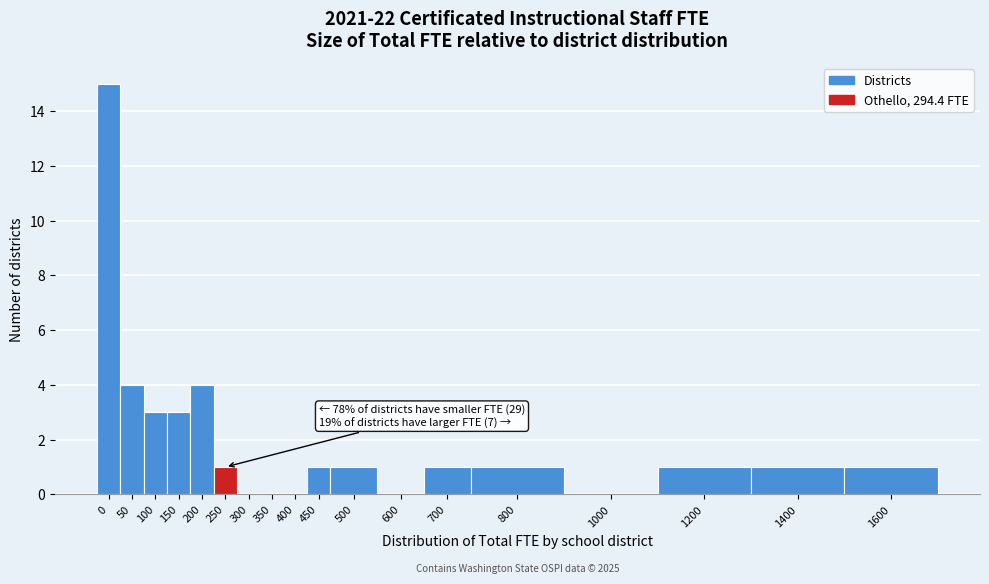

Reading right to left, what are all the values shown in this chart?

1600=1	1400=1	1200=1	1000=0	800=1	700=1	600=0	500=1	450=1	400=0	350=0	300=0	250=1	200=4	150=3	100=3	50=4	0=15